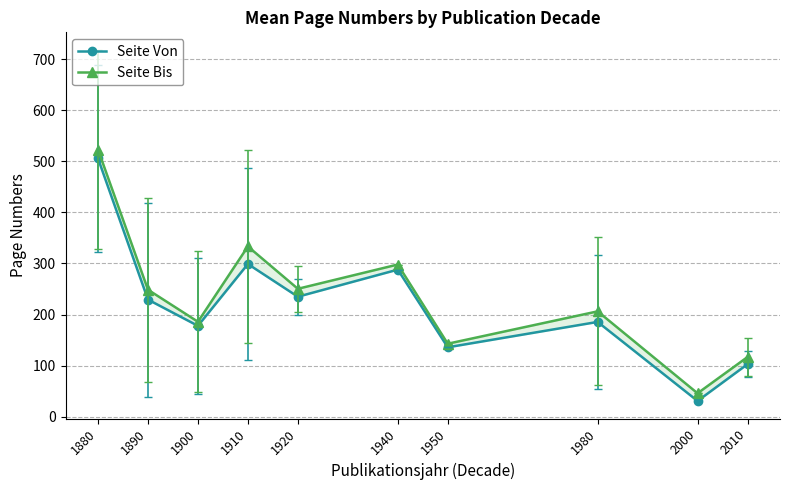

What is the value of the Seite Von point at the 6th from the left?

288.0